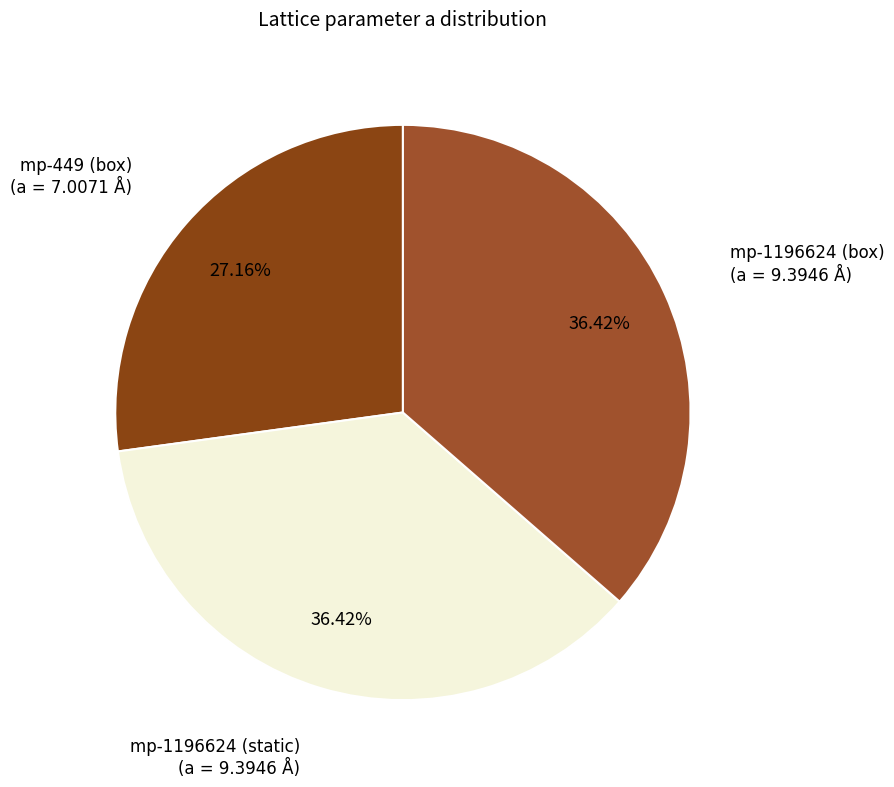

To the nearest percent, what portion does mp-1196624 (box) represent?

36%